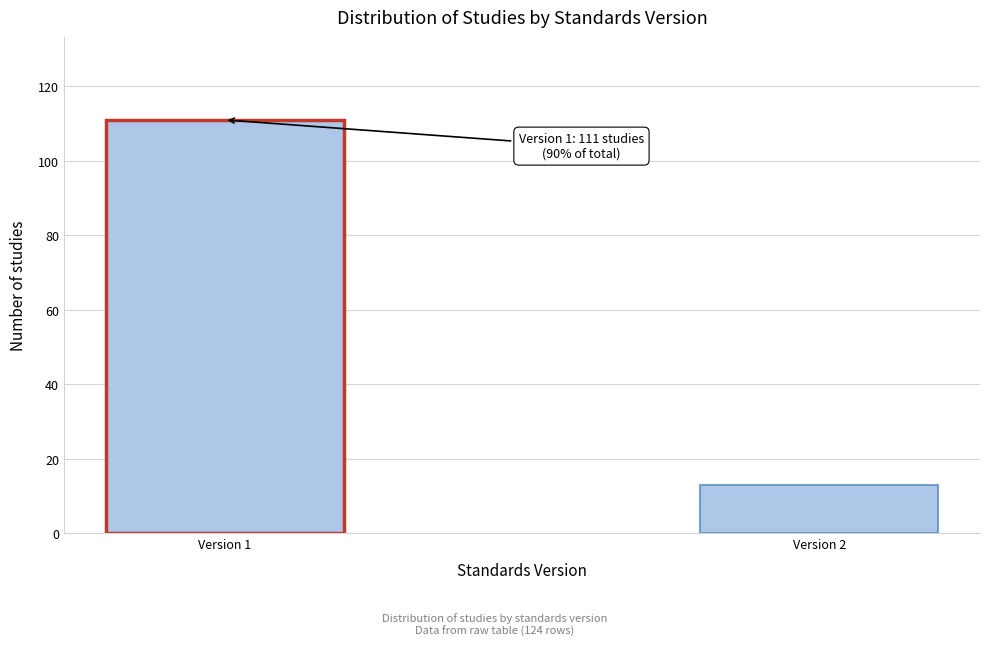

Reading right to left, what are all the values shown in this chart?

Version 2=13	Version 1=111